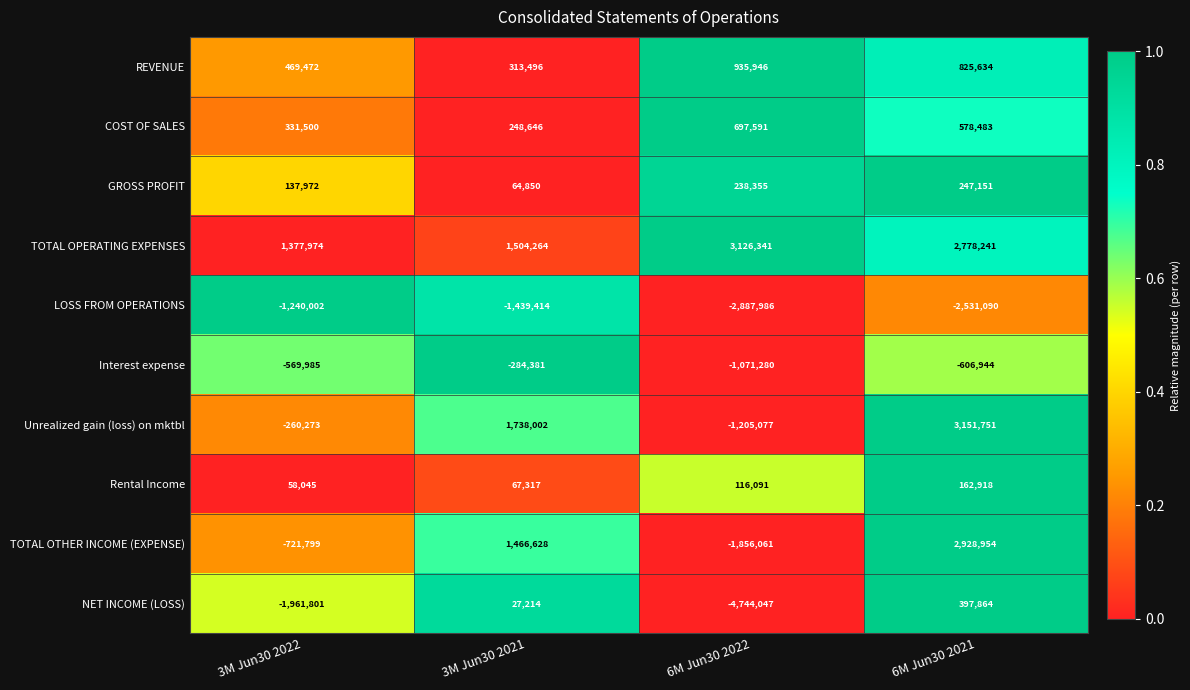

List the series in order of their peak value, highest first.

Unrealized gain (loss) on mktbl, TOTAL OPERATING EXPENSES, TOTAL OTHER INCOME (EXPENSE), REVENUE, COST OF SALES, NET INCOME (LOSS), GROSS PROFIT, Rental Income, Interest expense, LOSS FROM OPERATIONS